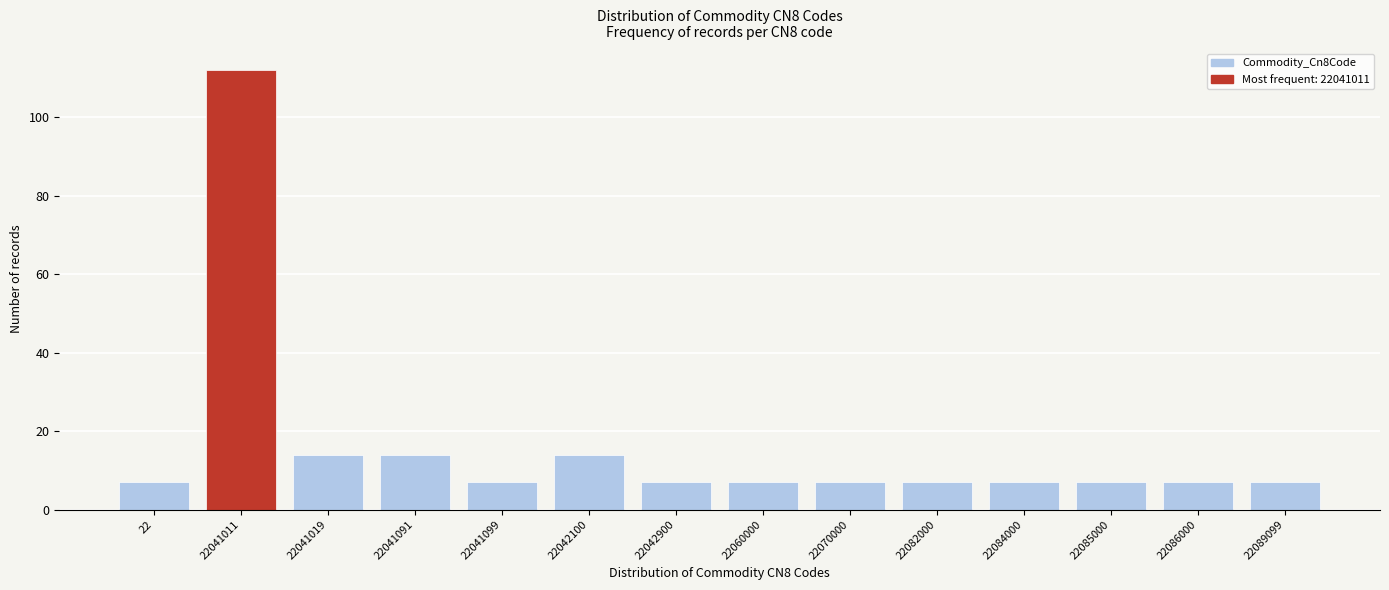

Reading right to left, what are all the values shown in this chart?

7	7	7	7	7	7	7	7	14	7	14	14	112	7